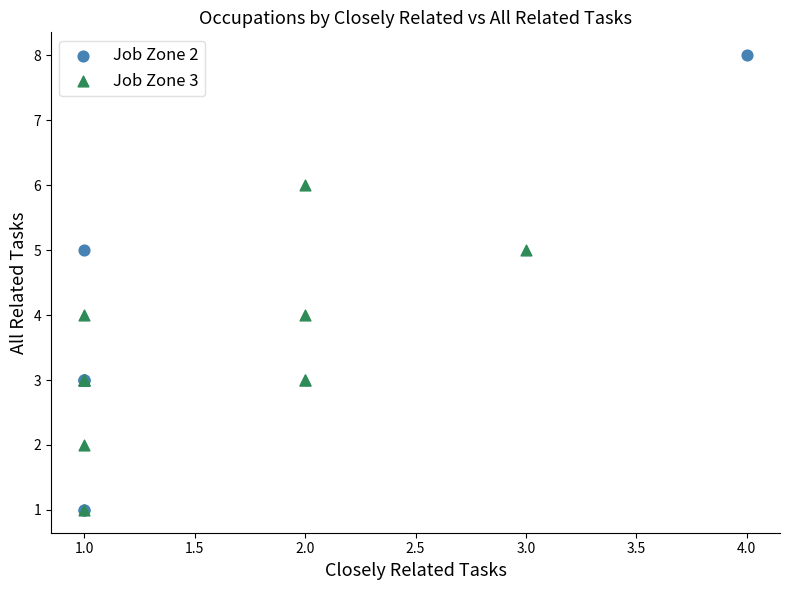

Which series has the widest spread of Y values?

Job Zone 2